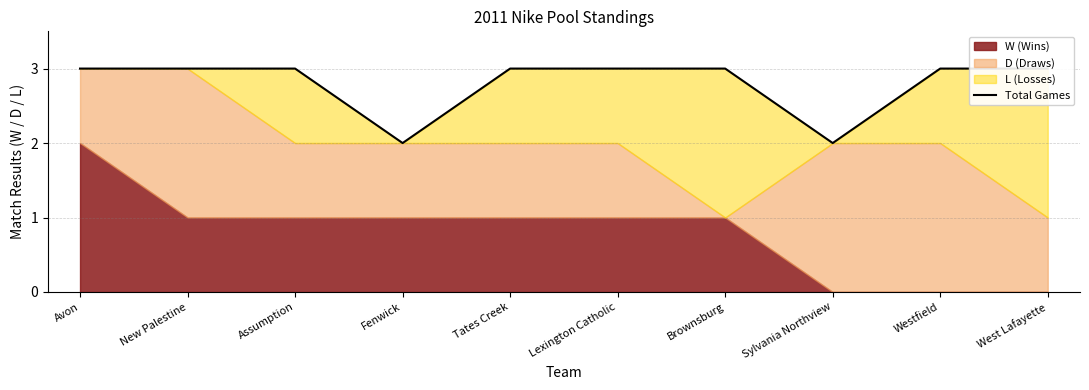

What is the ratio of the value at Sylvania Northview to the value at Assumption?

0.7